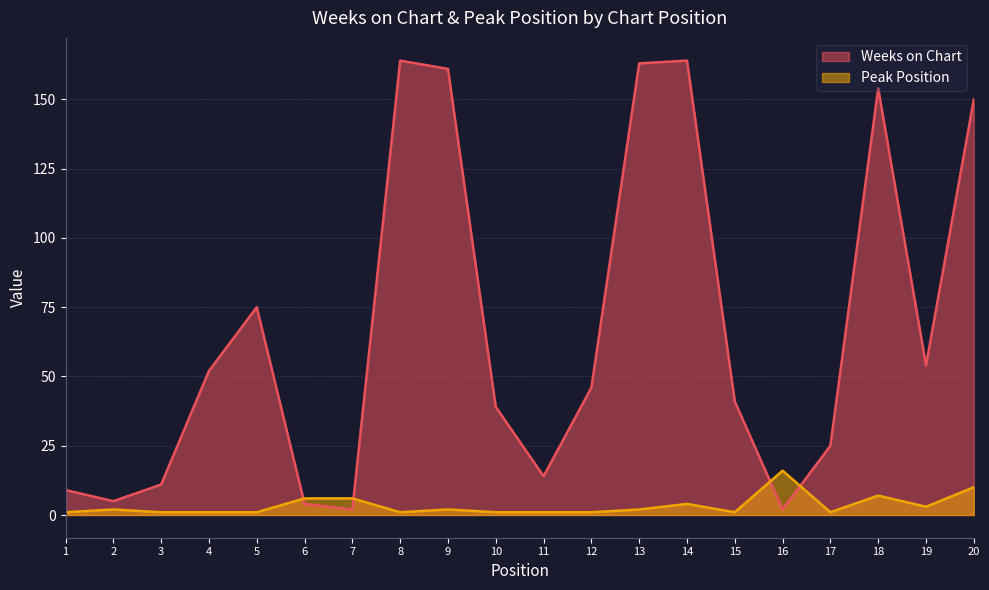

How many categories are shown in the chart?

20